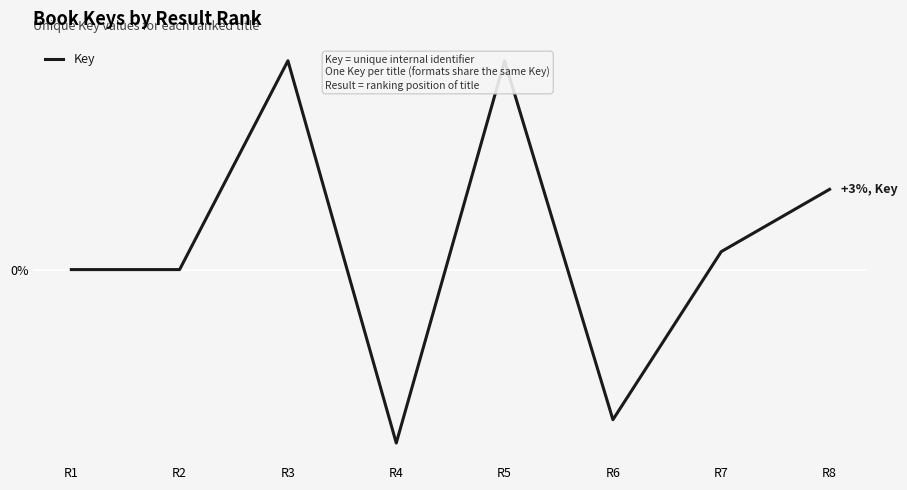

Is this an area chart (filled region under the line)?

No